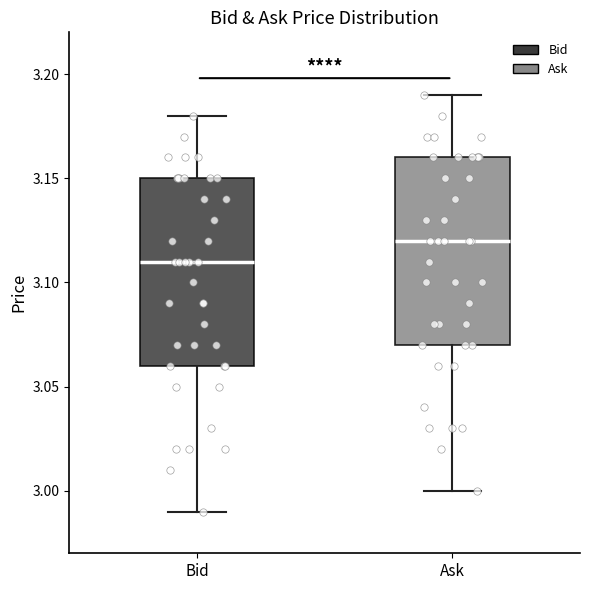

Which box has the lowest median line?

Bid